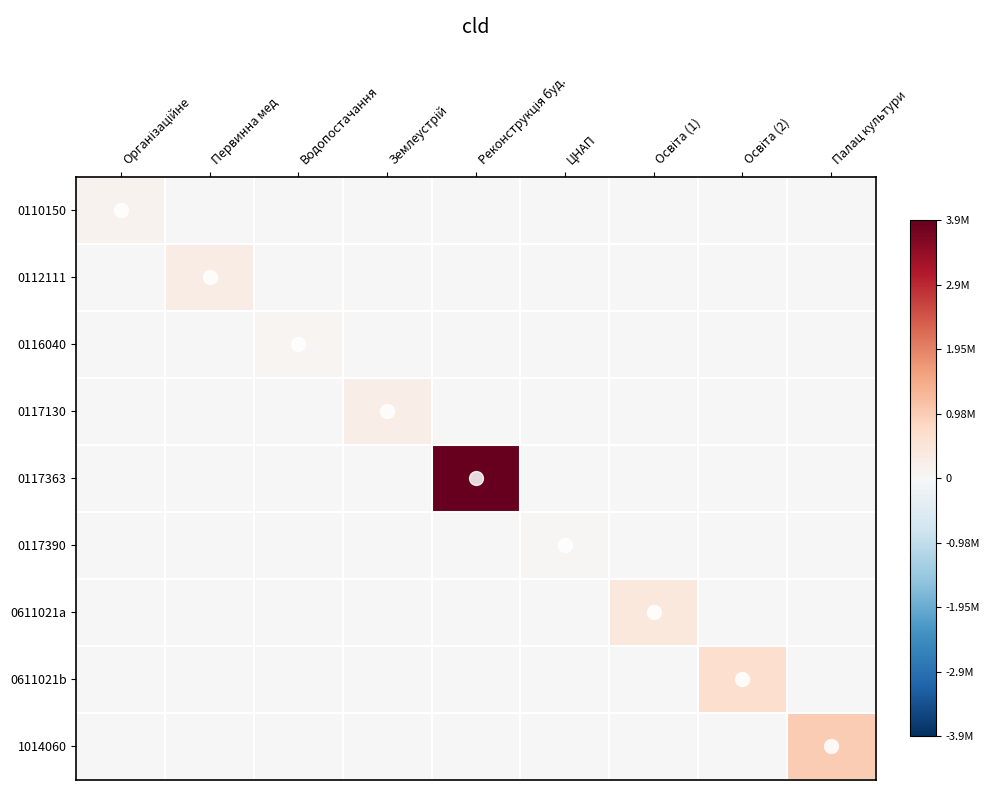

Reading left to right, extract all data points from this chart.

0110150: Організаційне=0.0	Первинна мед=0.0	Водопостачання=0.0	Землеустрій=0.0	Реконструкція буд.=0.0	ЦНАП=0.0	Освіта (1)=0.0	Освіта (2)=0.0	Палац культури=0.0
0112111: Організаційне=0.0	Первинна мед=0.1	Водопостачання=0.0	Землеустрій=0.0	Реконструкція буд.=0.0	ЦНАП=0.0	Освіта (1)=0.0	Освіта (2)=0.0	Палац культури=0.0
0116040: Організаційне=0.0	Первинна мед=0.0	Водопостачання=0.0	Землеустрій=0.0	Реконструкція буд.=0.0	ЦНАП=0.0	Освіта (1)=0.0	Освіта (2)=0.0	Палац культури=0.0
0117130: Організаційне=0.0	Первинна мед=0.0	Водопостачання=0.0	Землеустрій=0.1	Реконструкція буд.=0.0	ЦНАП=0.0	Освіта (1)=0.0	Освіта (2)=0.0	Палац культури=0.0
0117363: Організаційне=0.0	Первинна мед=0.0	Водопостачання=0.0	Землеустрій=0.0	Реконструкція буд.=1.0	ЦНАП=0.0	Освіта (1)=0.0	Освіта (2)=0.0	Палац культури=0.0
0117390: Організаційне=0.0	Первинна мед=0.0	Водопостачання=0.0	Землеустрій=0.0	Реконструкція буд.=0.0	ЦНАП=0.0	Освіта (1)=0.0	Освіта (2)=0.0	Палац культури=0.0
0611021a: Організаційне=0.0	Первинна мед=0.0	Водопостачання=0.0	Землеустрій=0.0	Реконструкція буд.=0.0	ЦНАП=0.0	Освіта (1)=0.1	Освіта (2)=0.0	Палац культури=0.0
0611021b: Організаційне=0.0	Первинна мед=0.0	Водопостачання=0.0	Землеустрій=0.0	Реконструкція буд.=0.0	ЦНАП=0.0	Освіта (1)=0.0	Освіта (2)=0.2	Палац культури=0.0
1014060: Організаційне=0.0	Первинна мед=0.0	Водопостачання=0.0	Землеустрій=0.0	Реконструкція буд.=0.0	ЦНАП=0.0	Освіта (1)=0.0	Освіта (2)=0.0	Палац культури=0.3